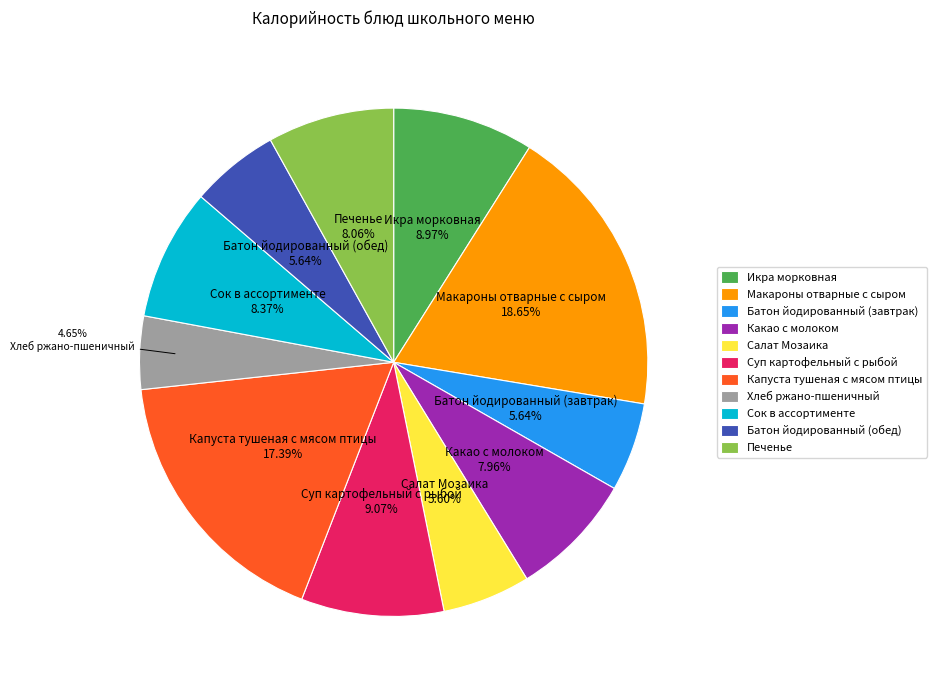

To the nearest percent, what portion does Батон йодированный (завтрак) represent?

6%